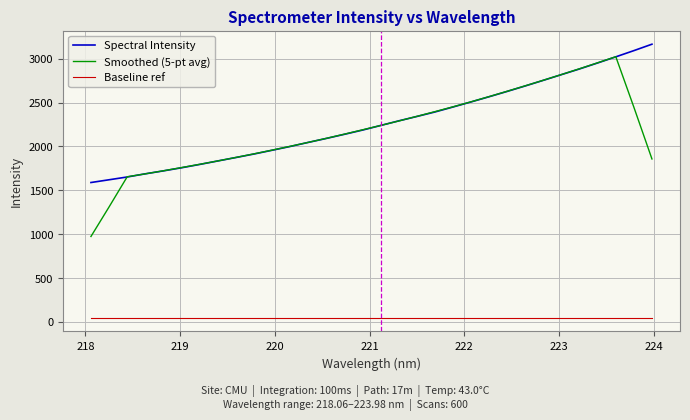

Which series has the largest range (max minus min)?

Smoothed (5-pt avg)